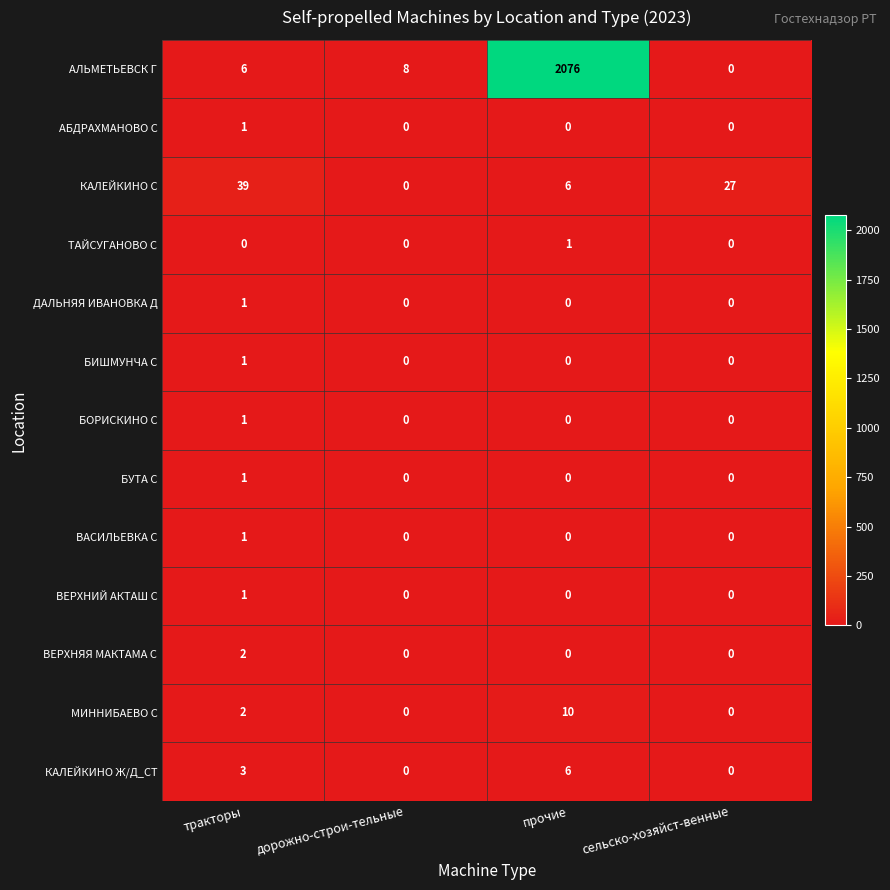

At which category is the sum across all series the highest?

прочие